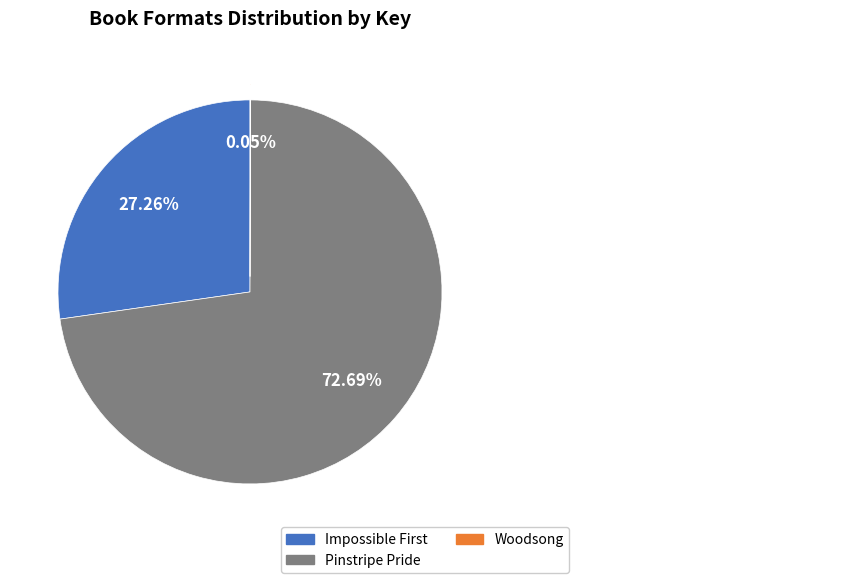

True or false: Woodsong accounts for 1% of the total.

False